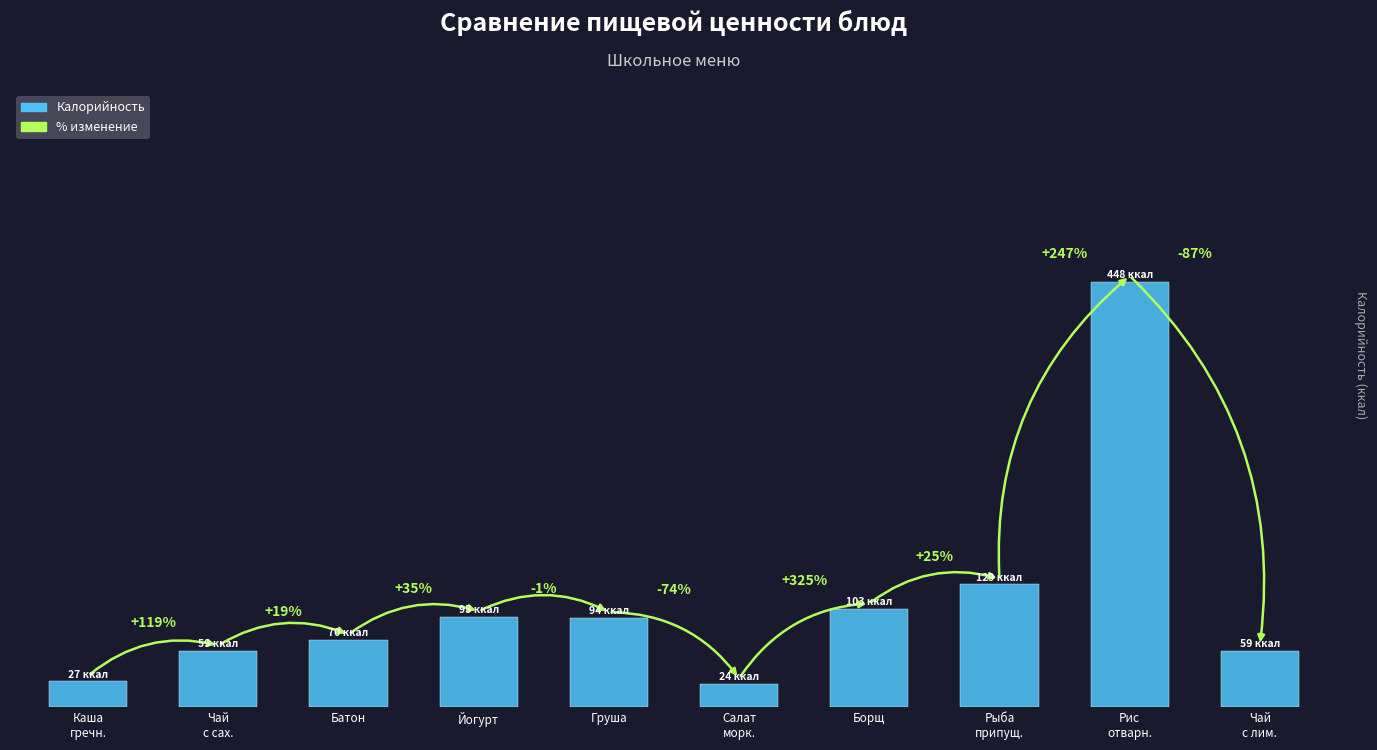

Read the value at Рыба
припущ..

129.2